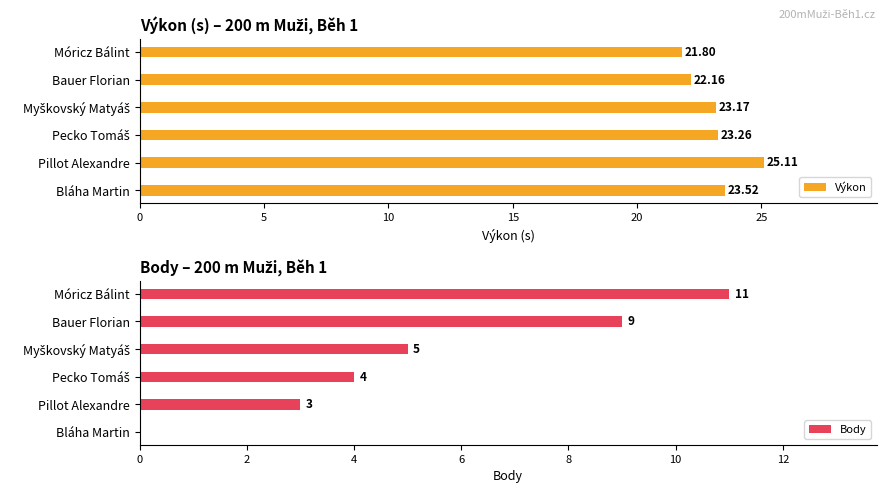

What is the difference between the maximum and second lowest values in the Výkon series?

2.9